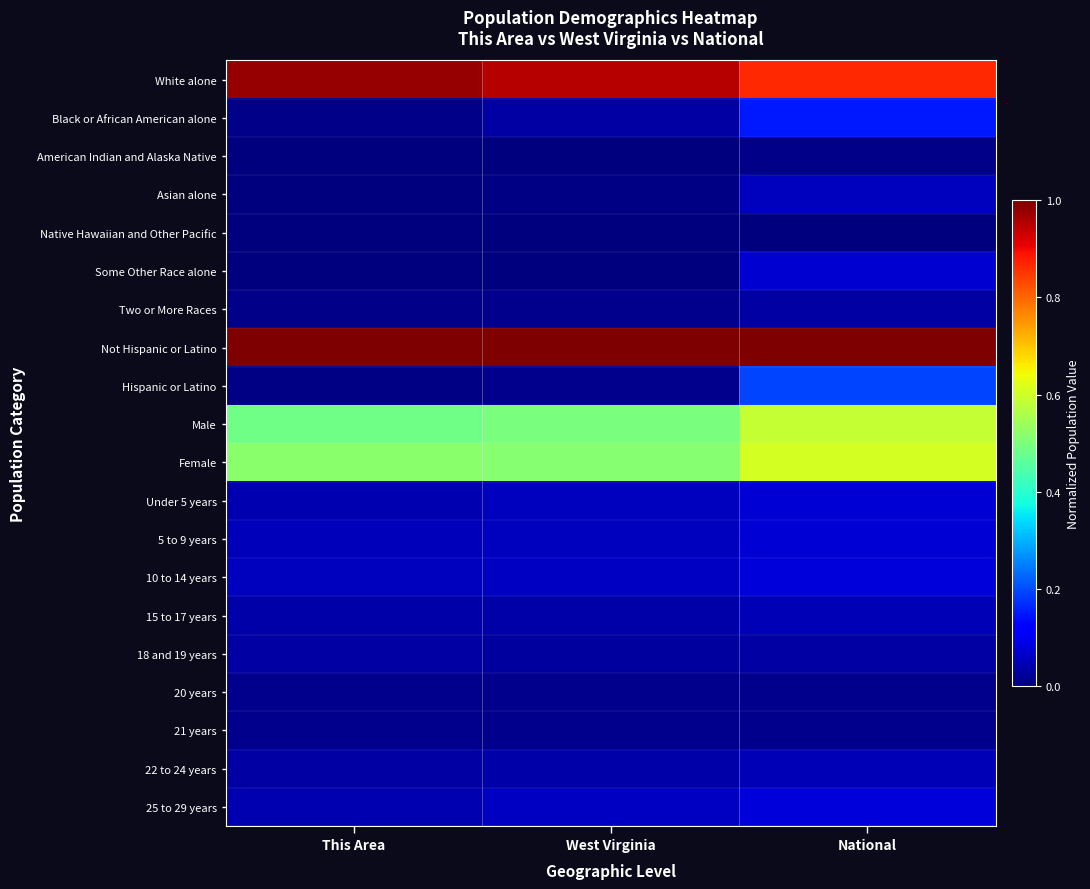

Between National and West Virginia, which is larger?

West Virginia